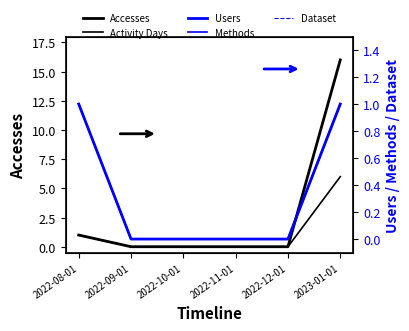

Does the chart display data point markers on the line(s)?

No